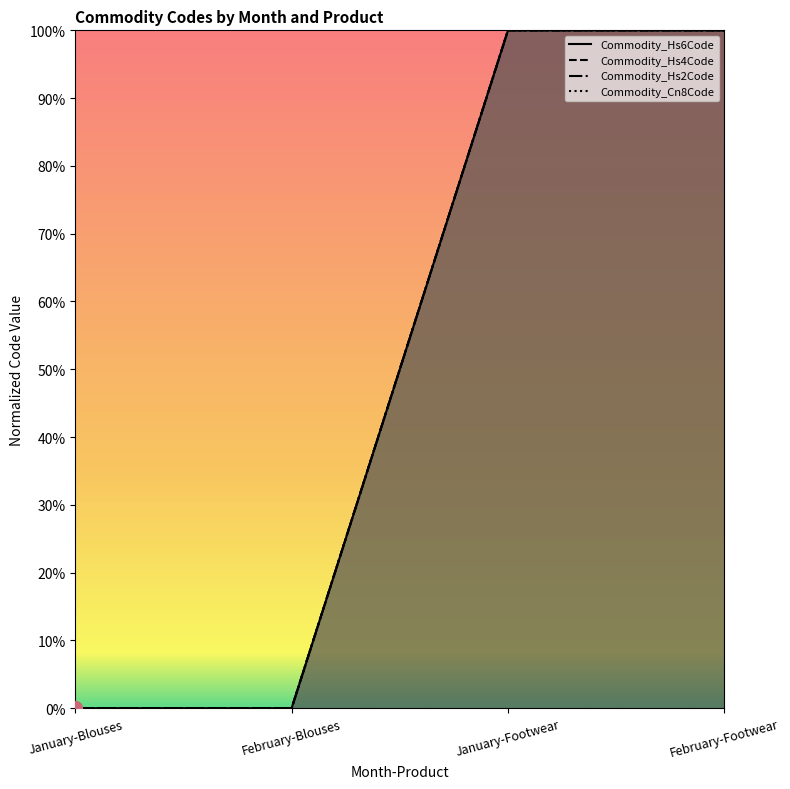

Where is Commodity_Hs2Code nearest to the value 0?

January-Blouses